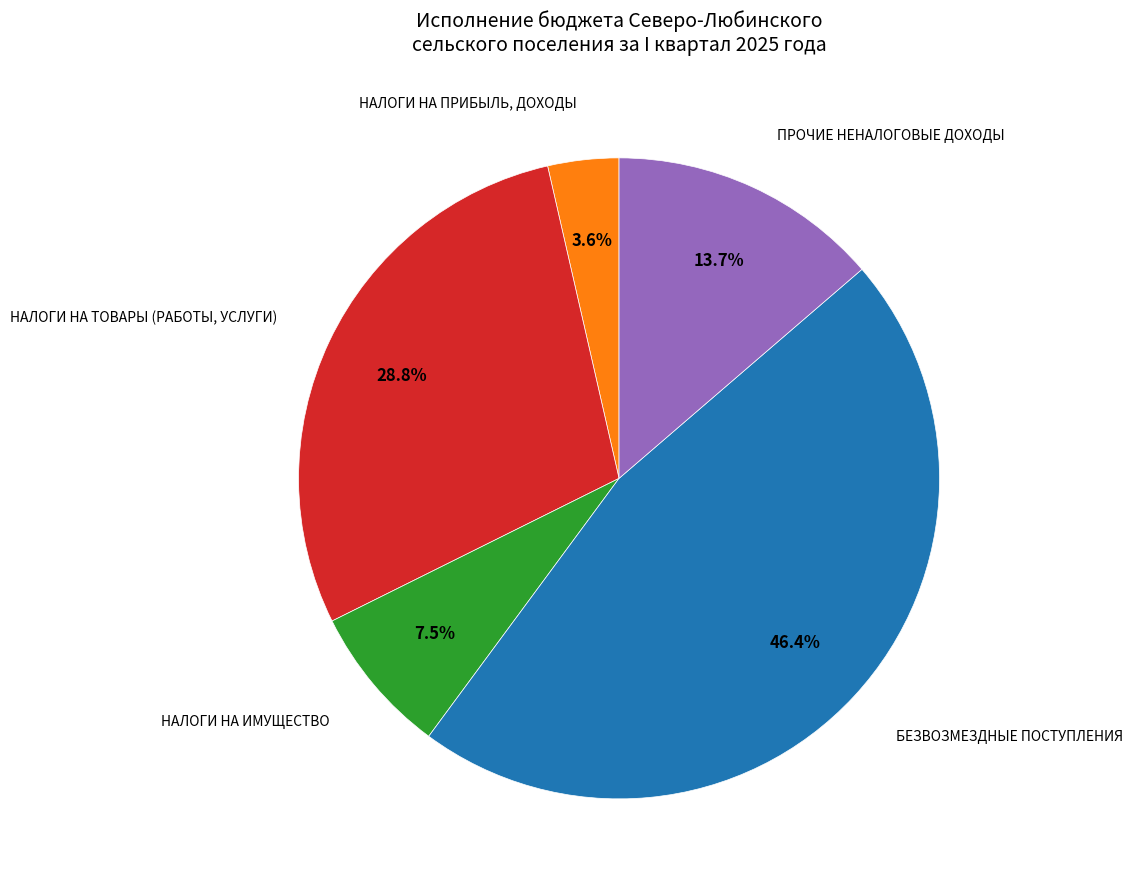

Does any single category account for the majority?

No